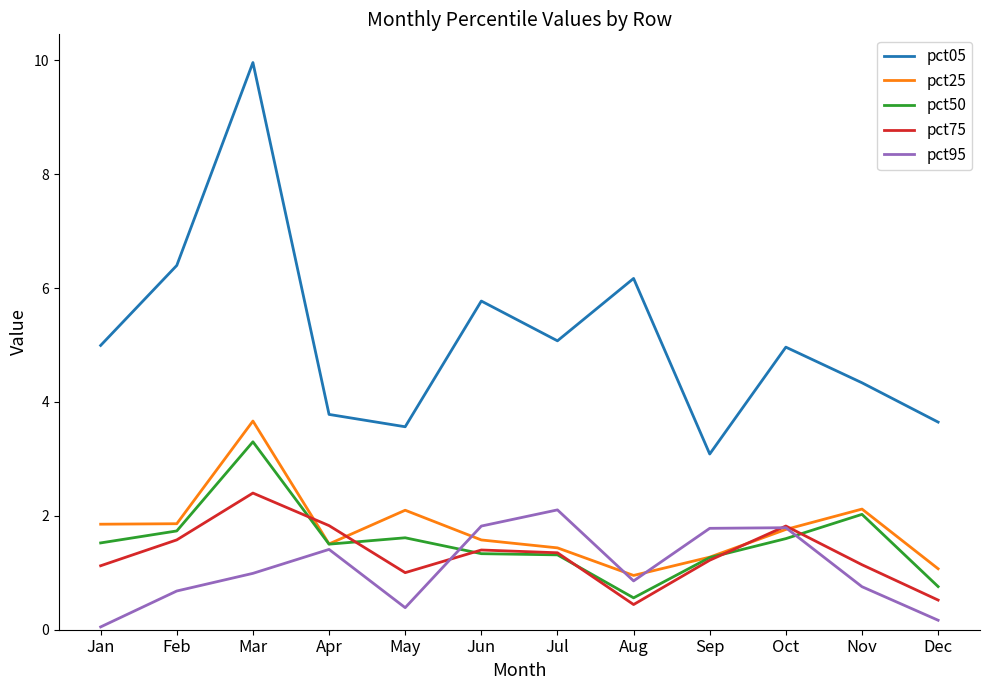

The value of pct25 at Mar is 3.7. True or false?

True